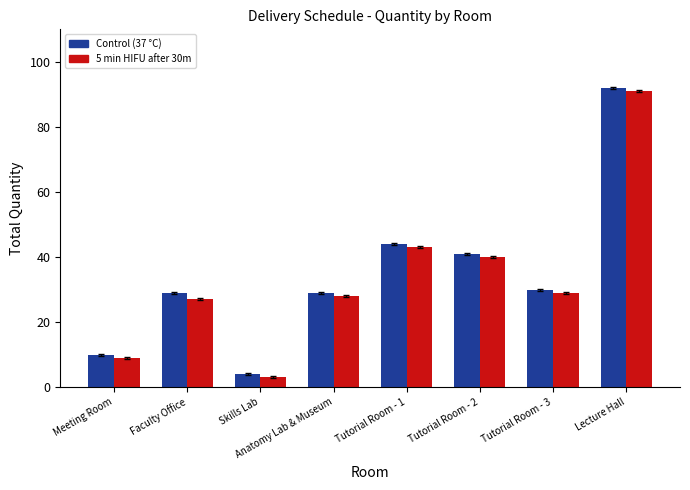

Reading left to right, what are all the values shown in this chart?

Control (37 °C): 10	29	4	29	44	41	30	92
5 min HIFU after 30m: 9	27	3	28	43	40	29	91